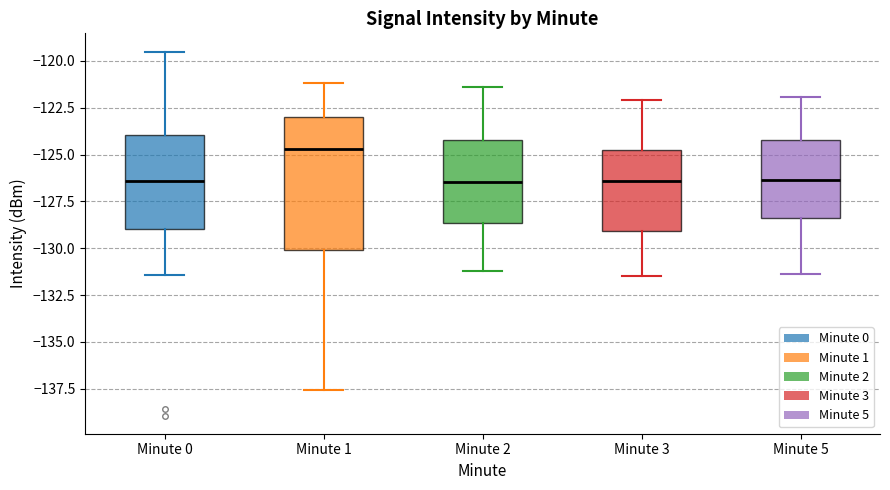

Which box has the highest median line?

Minute 1